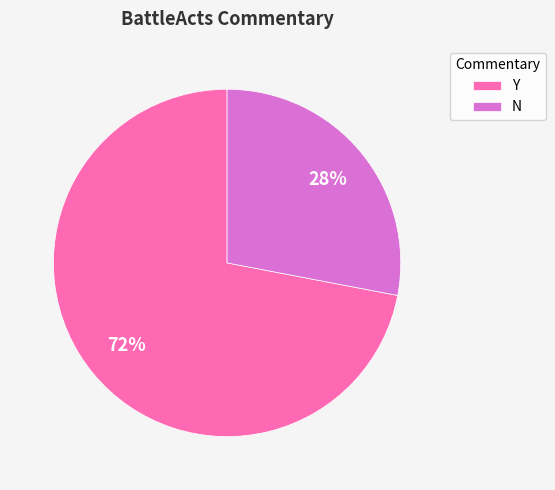

Approximately how many times larger is the value at Y compared to N?

2.6